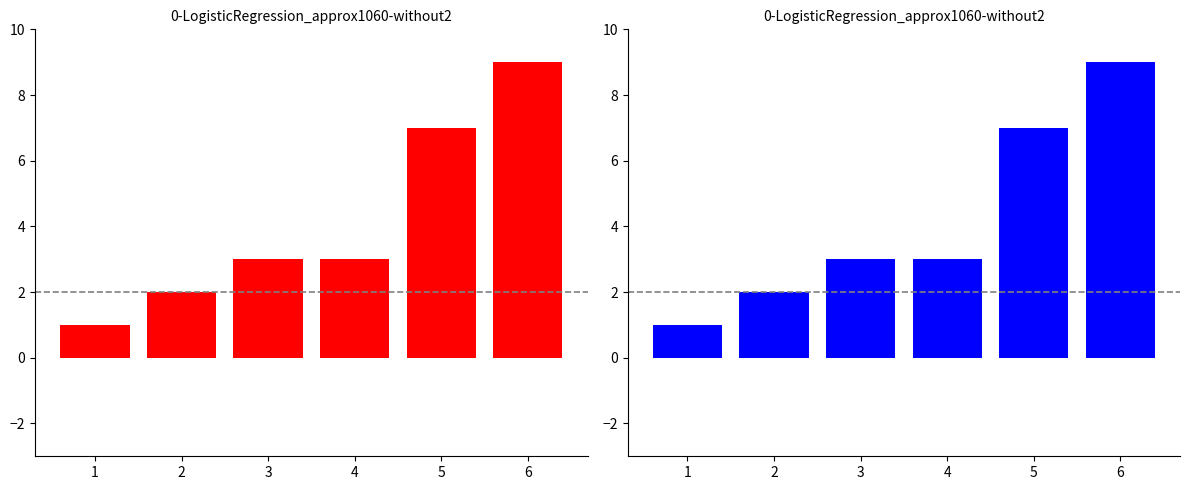

Which series has the largest total across all categories?

Category Count (Red)